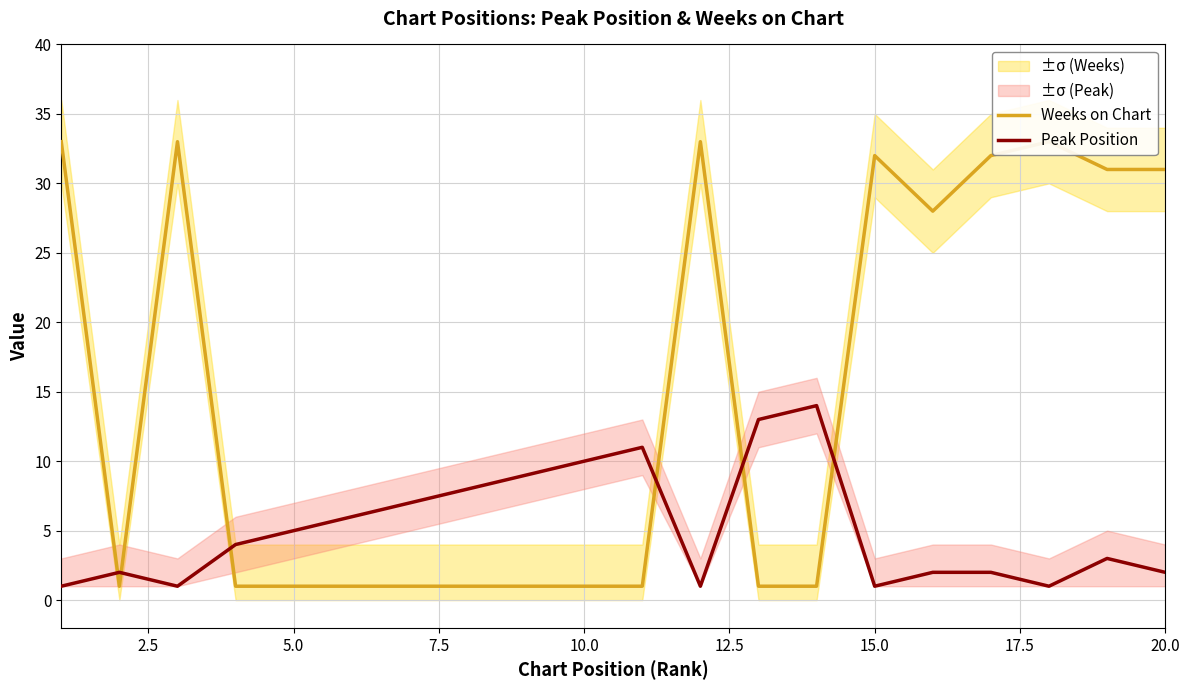

List the series in order of their peak value, highest first.

Weeks on Chart, Peak Position